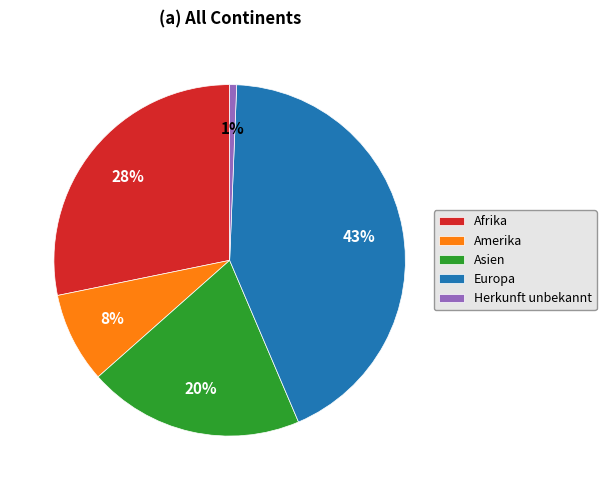

Combined, do Asien and Afrika account for over 50%?

No